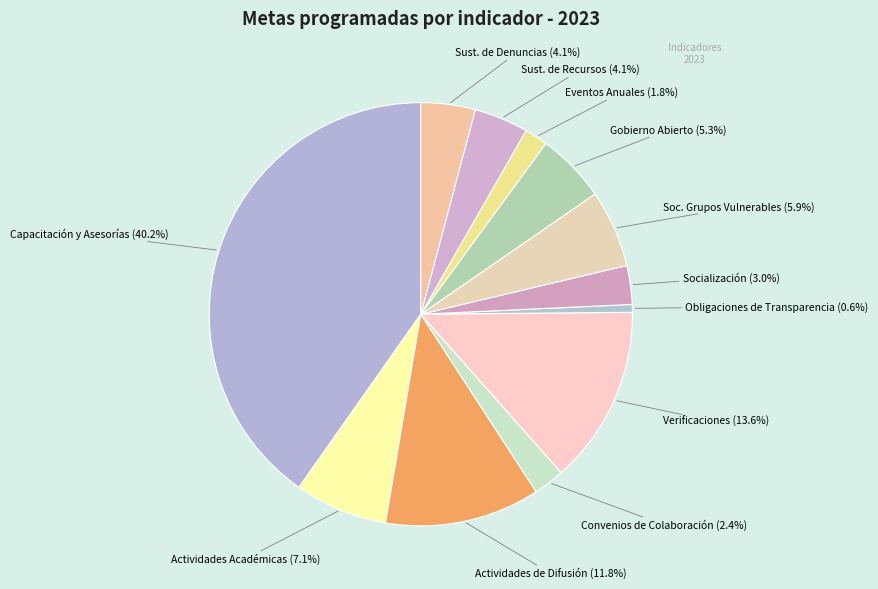

Which slice is the largest?

Capacitación y Asesorías